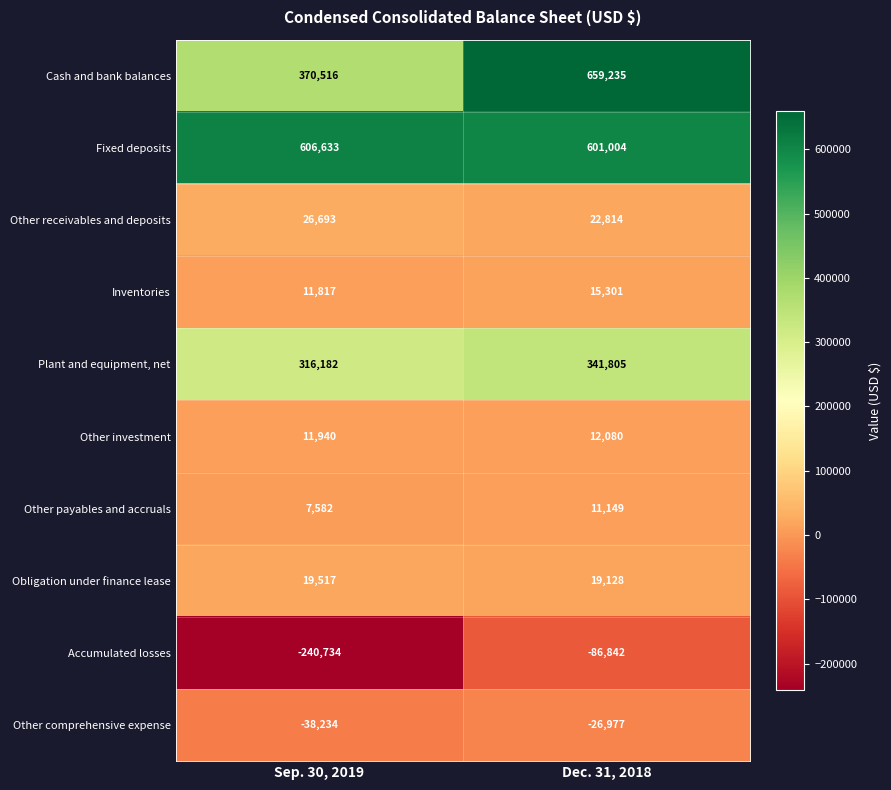

Reading right to left, extract all data points from this chart.

Cash and bank balances: 659235	370516
Fixed deposits: 601004	606633
Other receivables and deposits: 22814	26693
Inventories: 15301	11817
Plant and equipment, net: 341805	316182
Other investment: 12080	11940
Other payables and accruals: 11149	7582
Obligation under finance lease: 19128	19517
Accumulated losses: -86842	-240734
Other comprehensive expense: -26977	-38234